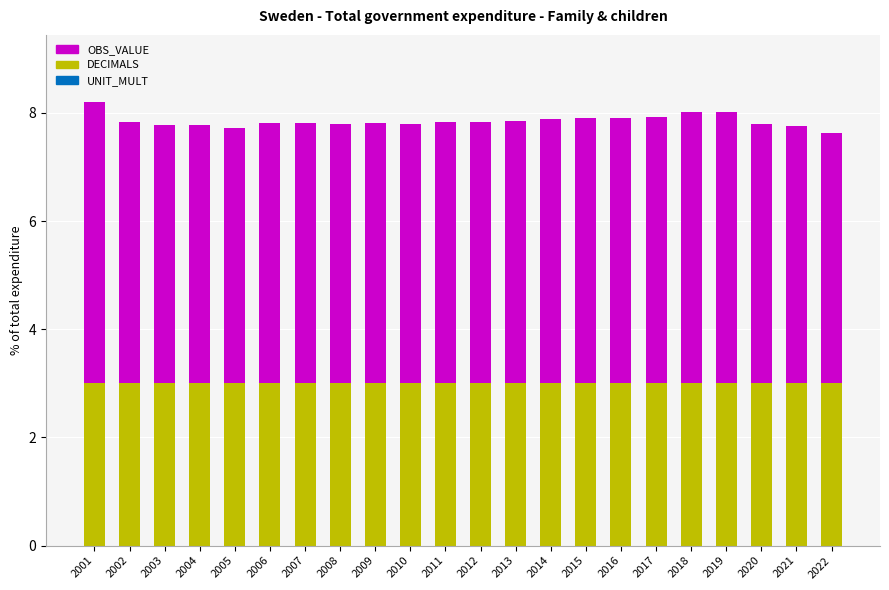

What is the sum of the DECIMALS values at 2008 and 2020?

6.0